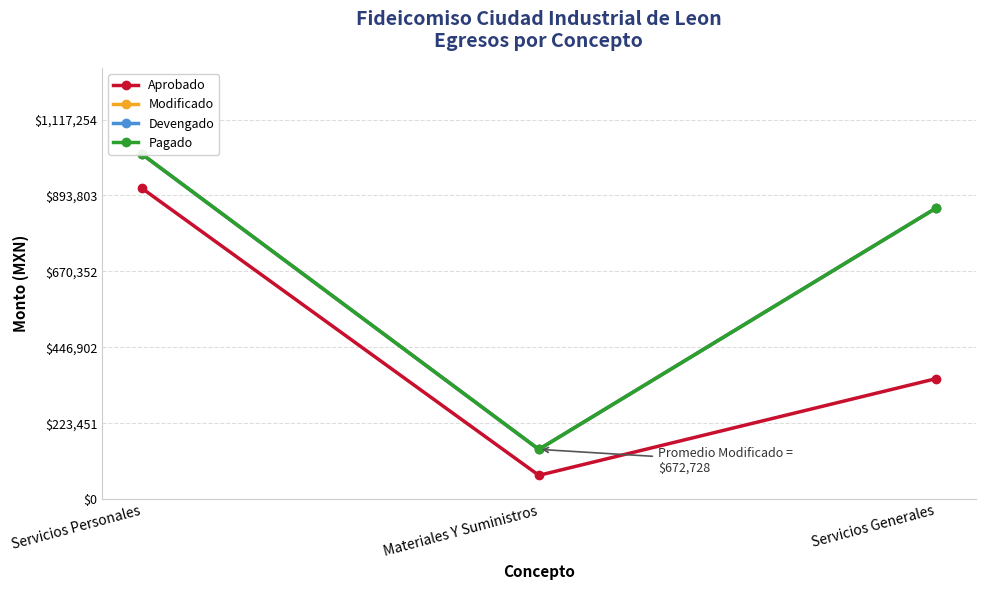

What is the value of the Aprobado point at the 2nd from the left?

69800.0